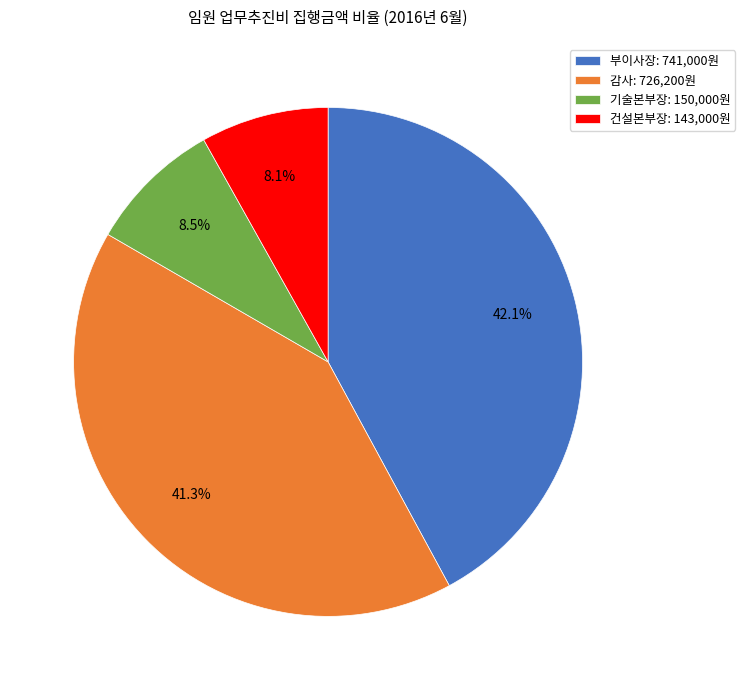

Combined, what portion of the pie is 기술본부장: 150,000원 and 부이사장: 741,000원?

50.6%